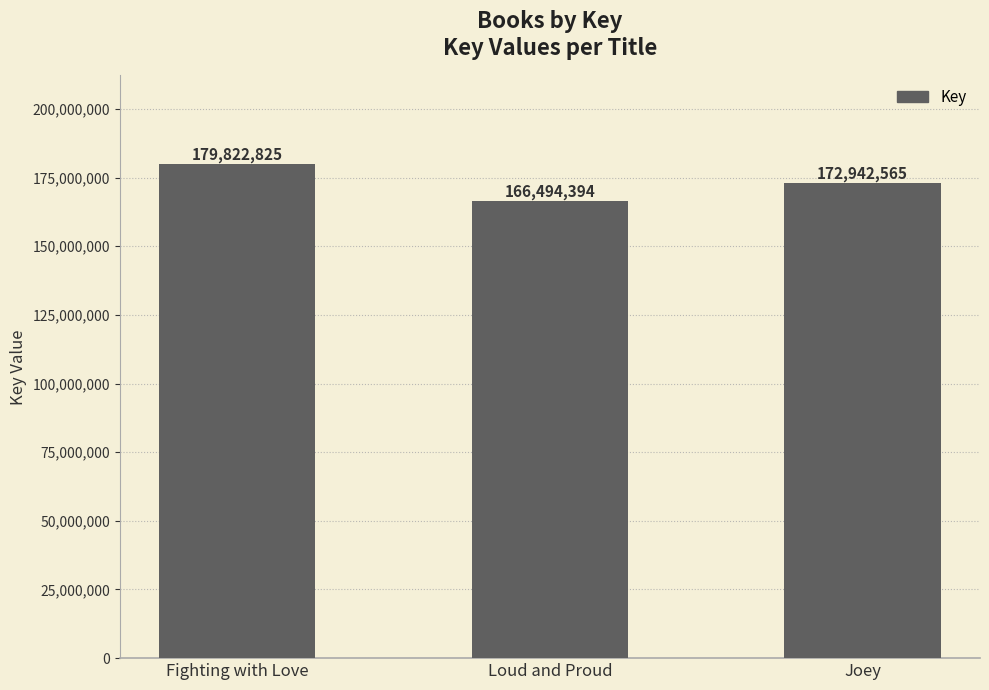

Does the chart contain any negative values?

No